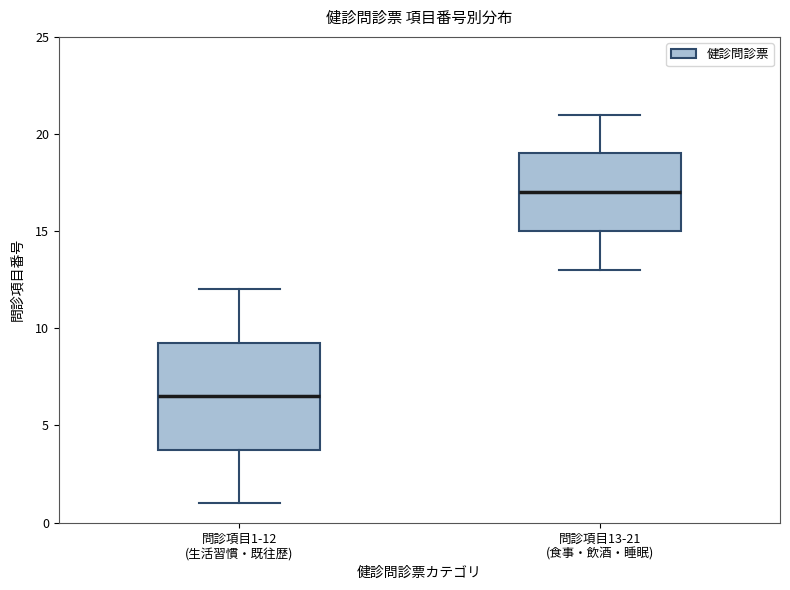

Reading left to right, read every box against the y-axis: the position of its median line, the range the box covers, and the ends of its whiskers. The values are not printed on the chart, so give them approximately, as read against the axis.

問診項目1-12 (生活習慣・既往歴): median 6.5, box 4.0 to 9.5, whiskers 1.0 to 12.0
問診項目13-21 (食事・飲酒・睡眠): median 17.0, box 15.0 to 19.0, whiskers 13.0 to 21.0